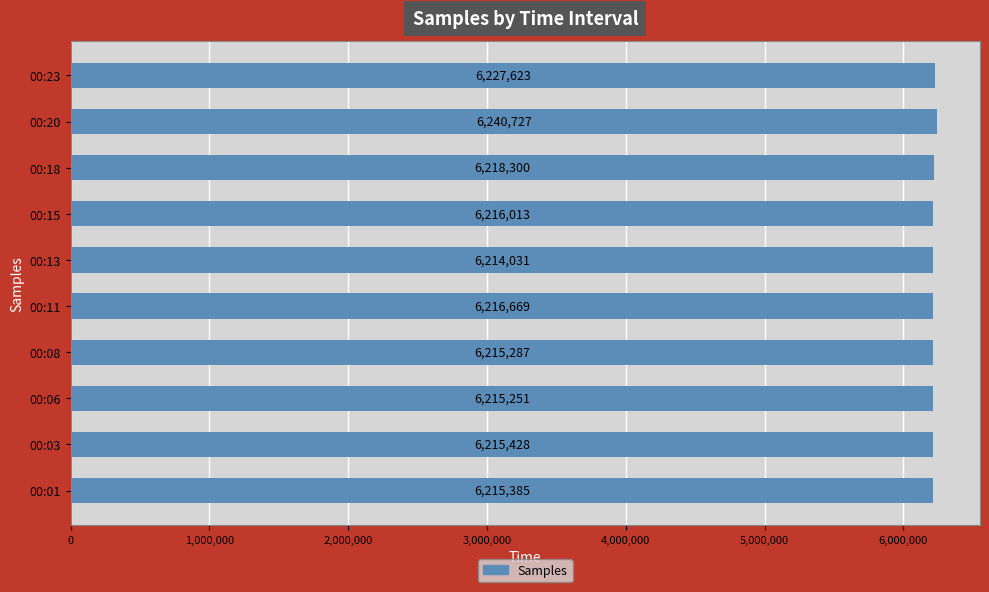

List the labels in order of value, largest first.

00:20, 00:23, 00:18, 00:11, 00:15, 00:03, 00:01, 00:08, 00:06, 00:13